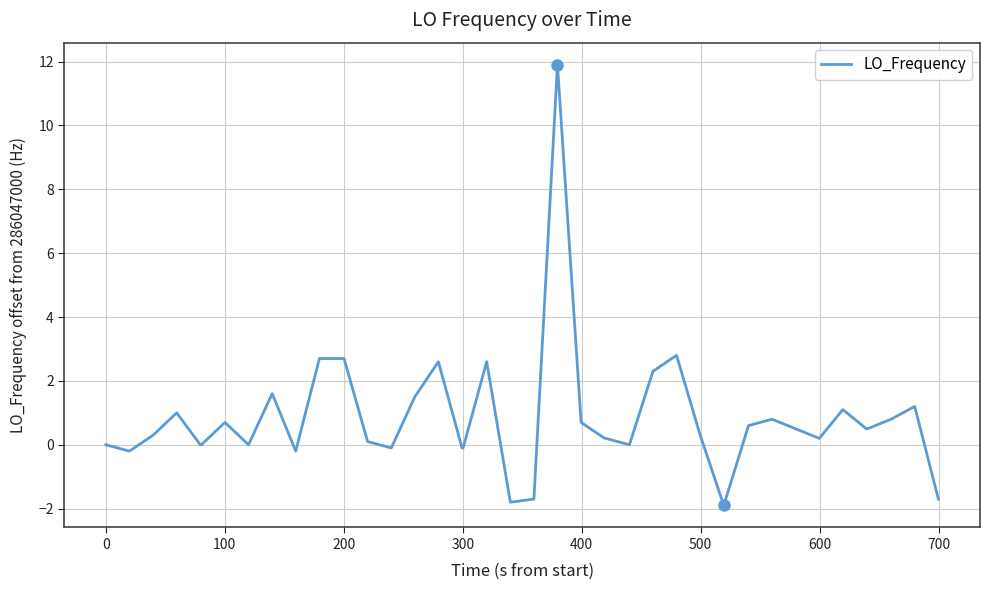

What is the maximum value shown in the chart?

11.9